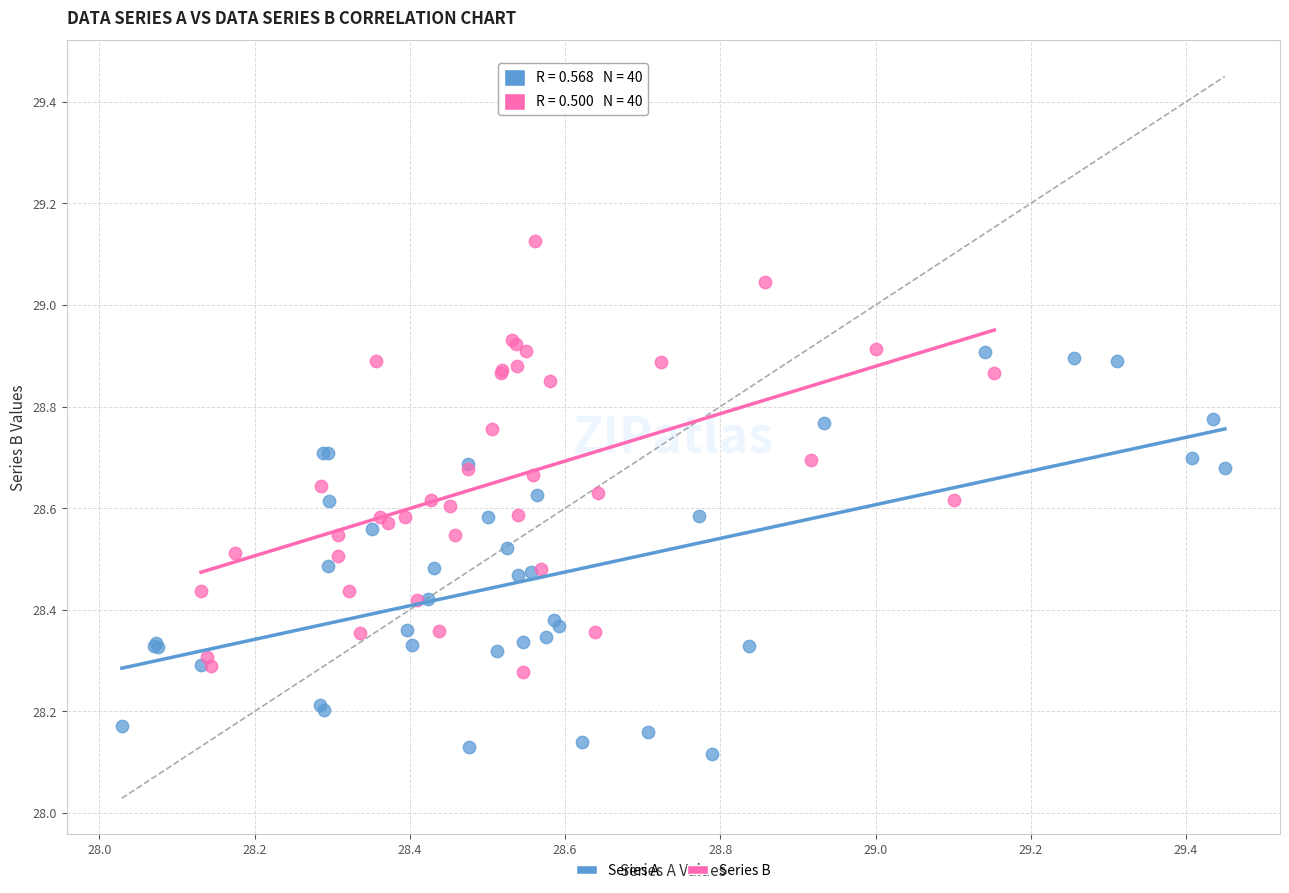

Which series contains the lowest Y value?

Series A